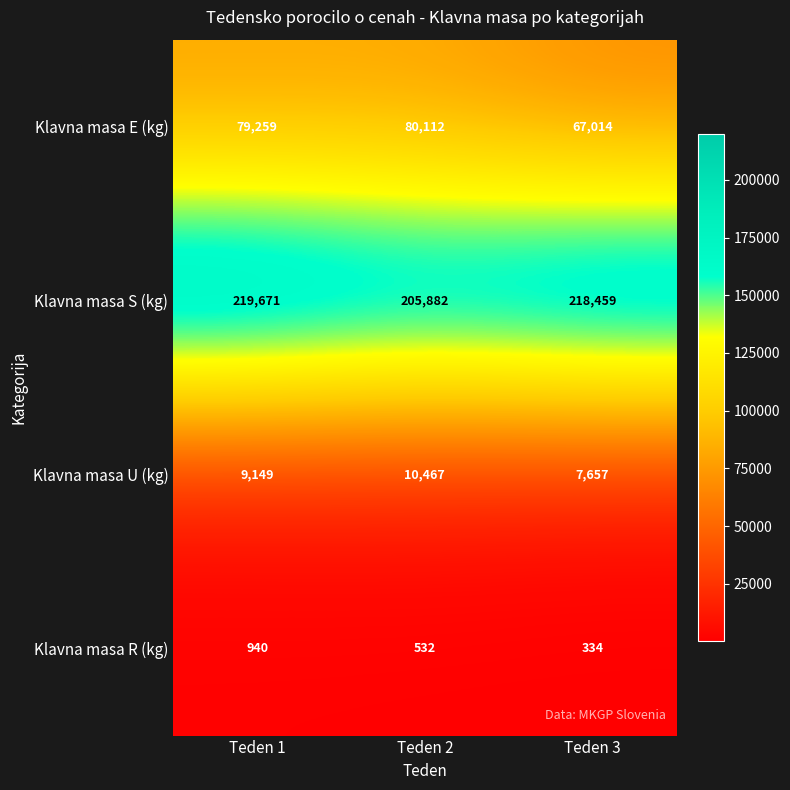

The value of Klavna masa U (kg) at Teden 2 is 10467. True or false?

True